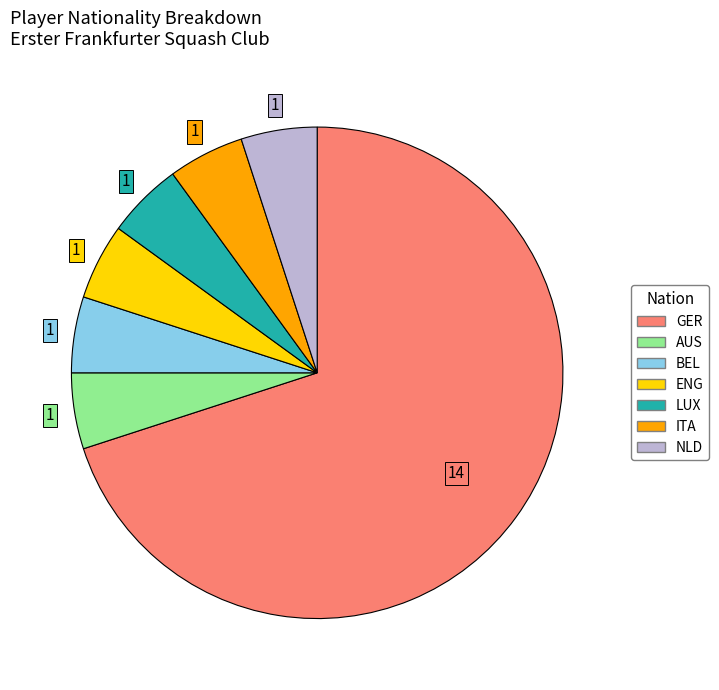

Combined, do NLD and LUX account for over 50%?

No